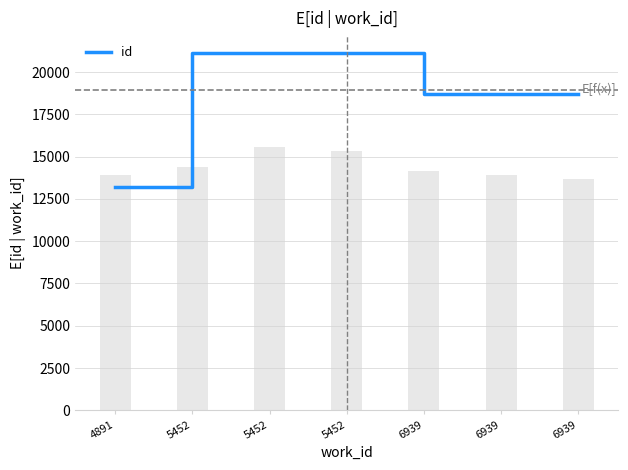

What is the sum of the values at 6939 and 6939?

37386